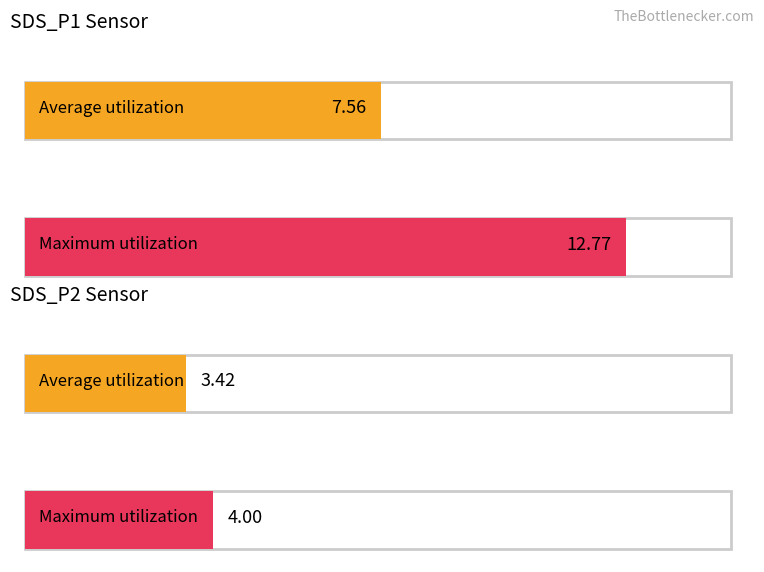

At 11, list the series in order from largest to smallest.

SDS_P1, SDS_P2